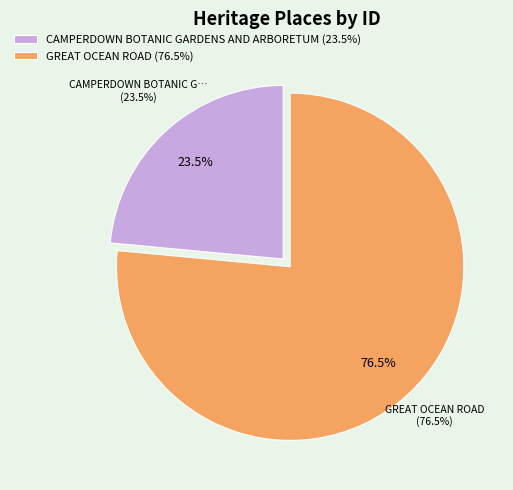

To the nearest percent, what is the difference between the largest and smallest slice percentages?

53%